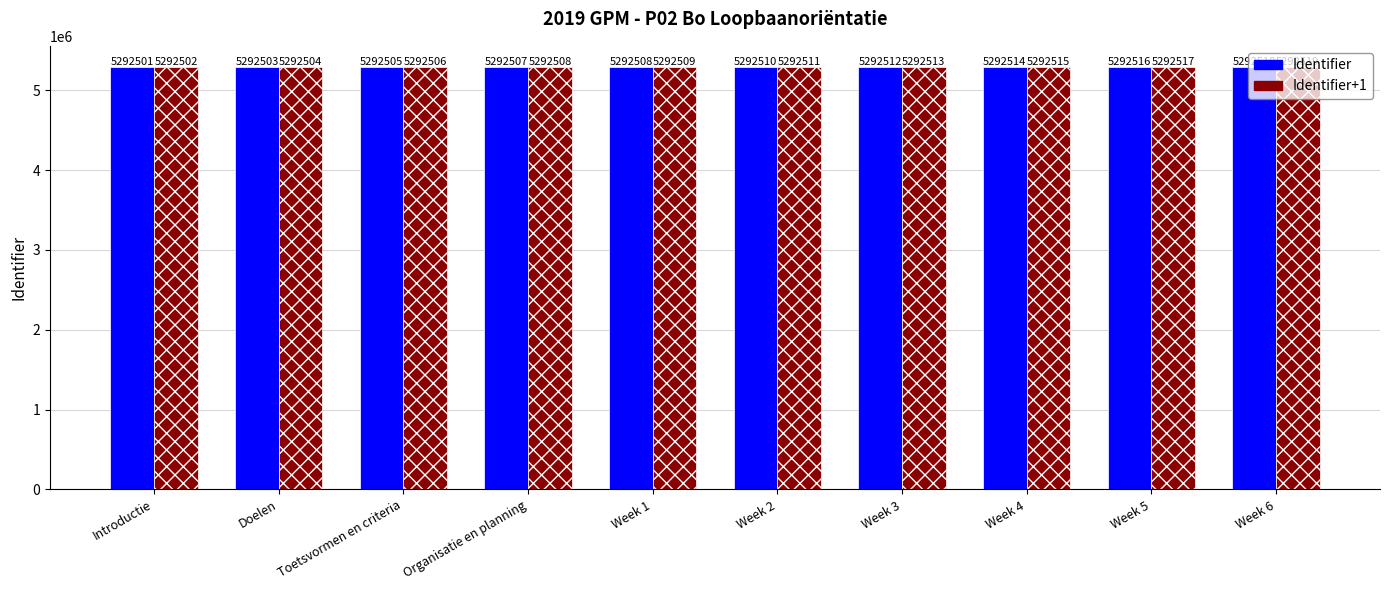

At which label is Identifier+1 closest to 5292510?

Week 1